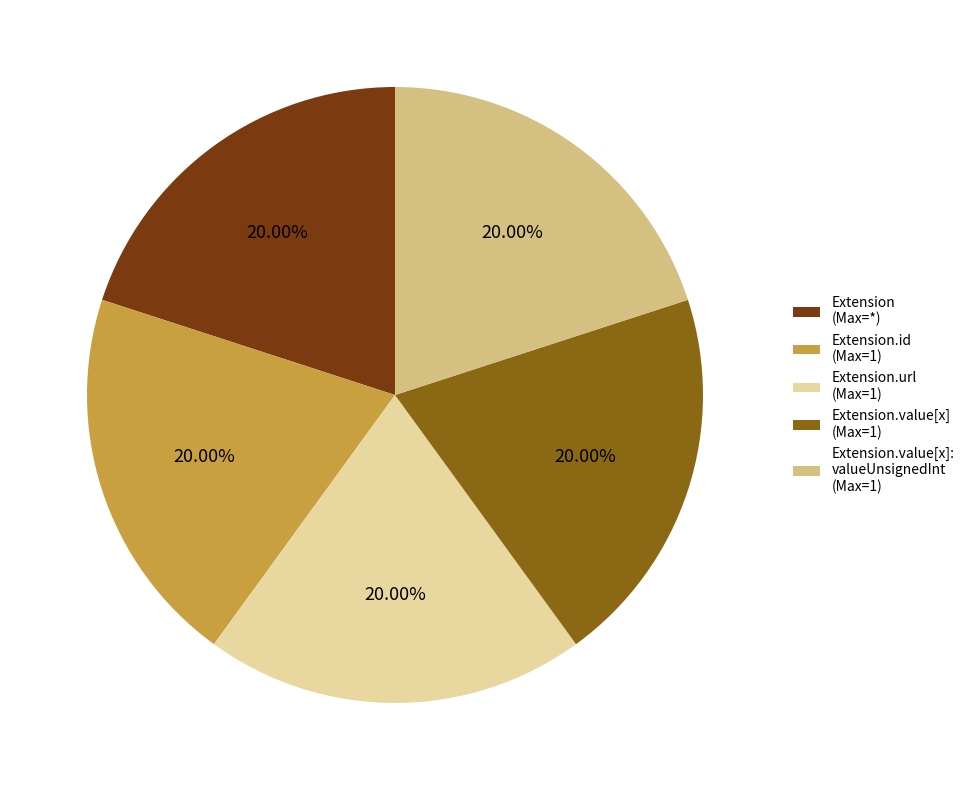

What is the ratio of the value at Extension.id (Max=1) to the value at Extension.value[x]: valueUnsignedInt (Max=1)?

1.0